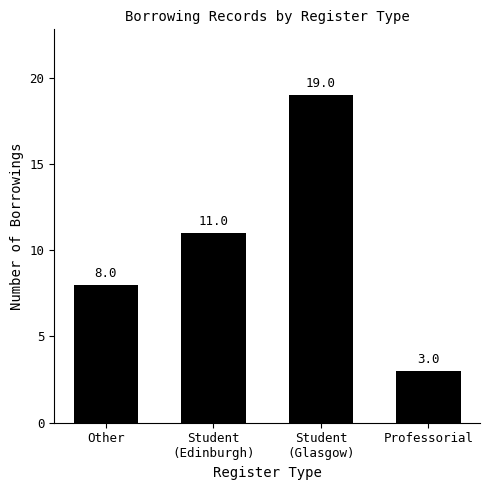

Which has a higher value, Other or Professorial?

Other